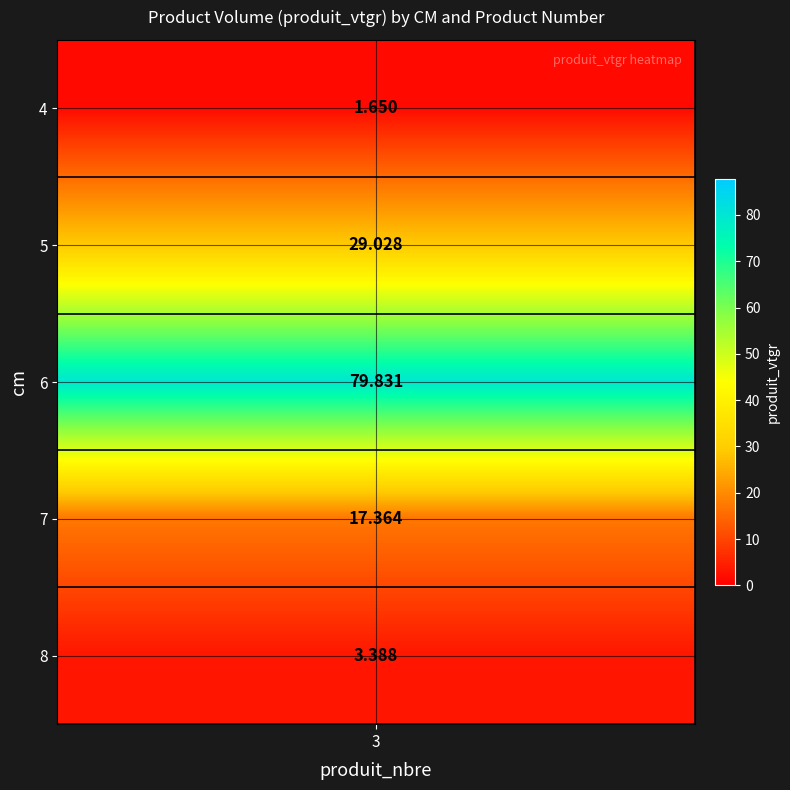

List the labels in order of value, largest first.

6, 5, 7, 8, 4